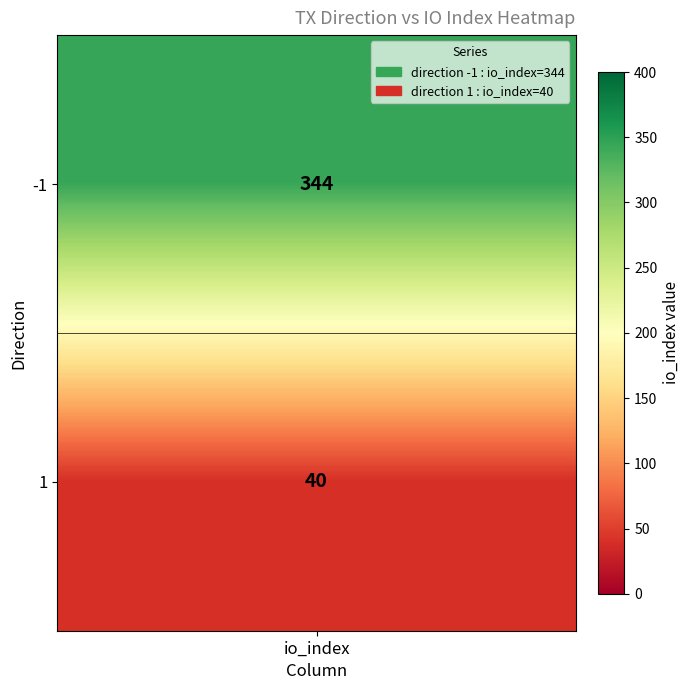

What is the ratio of the value at -1 to the value at 1?

8.6